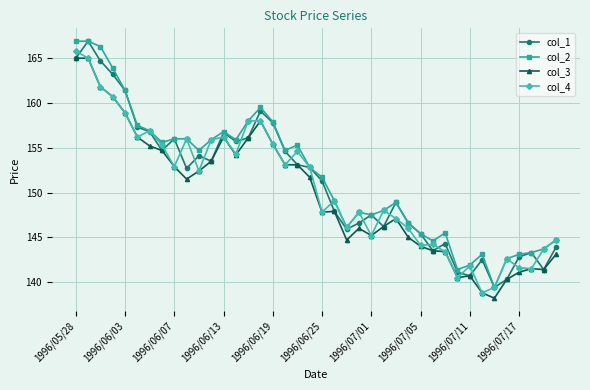

What is the difference between the maximum and minimum values in the col_3 series?

26.8